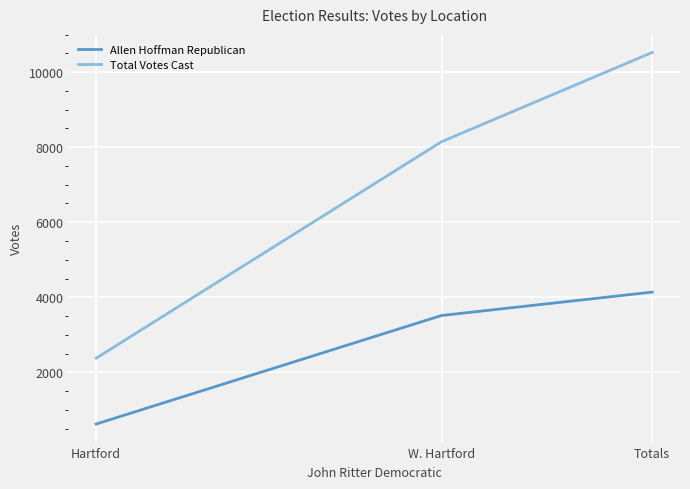

Which series has the largest total across all categories?

Total Votes Cast